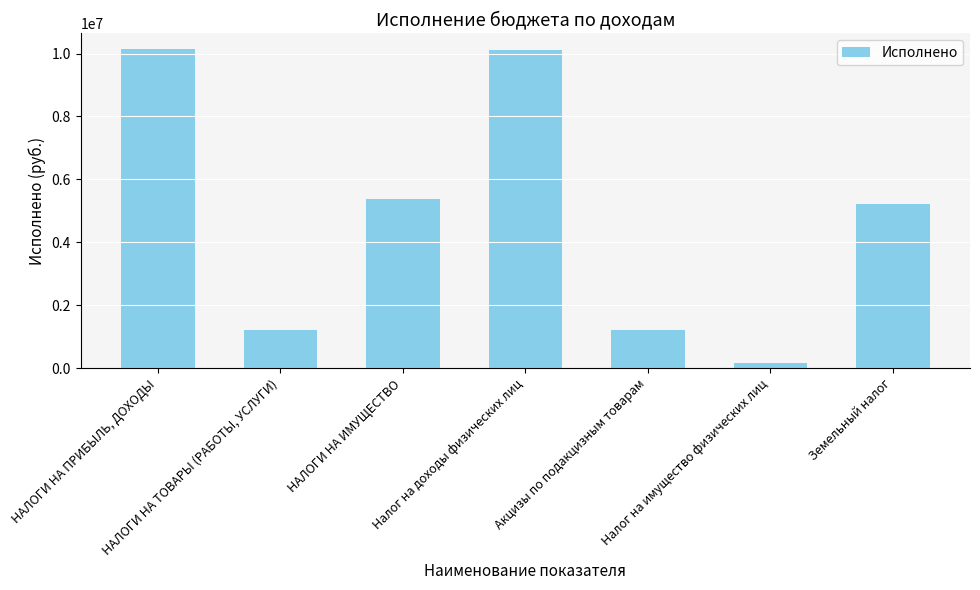

What is the label of the 3rd bar from the left?

НАЛОГИ НА ИМУЩЕСТВО